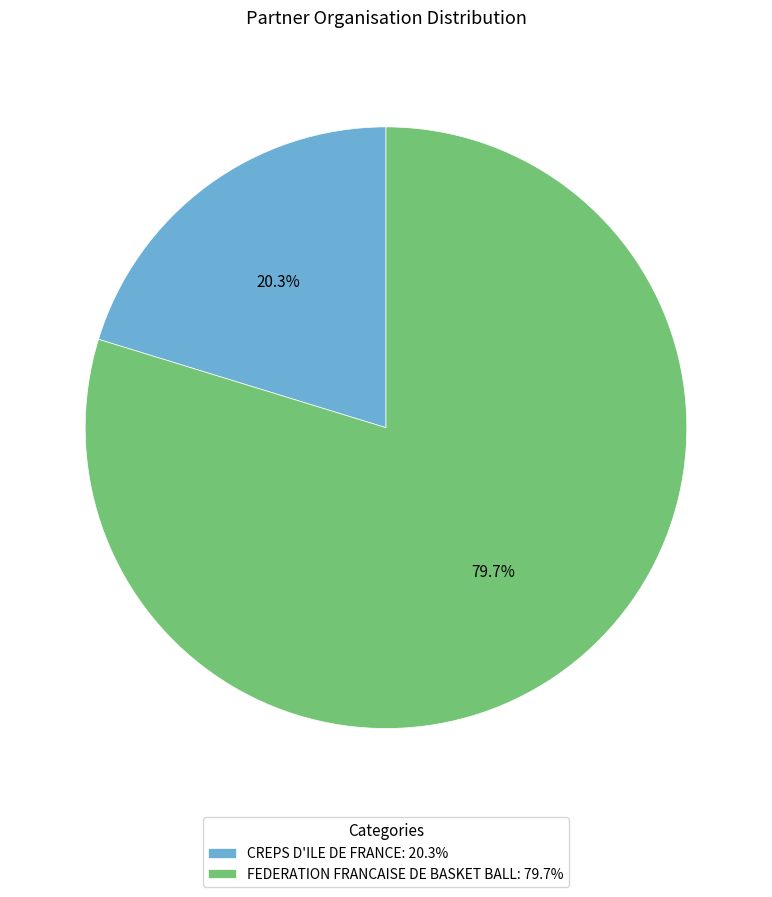

What percentage do CREPS D'ILE DE FRANCE and FEDERATION FRANCAISE DE BASKET BALL together represent?

100.0%